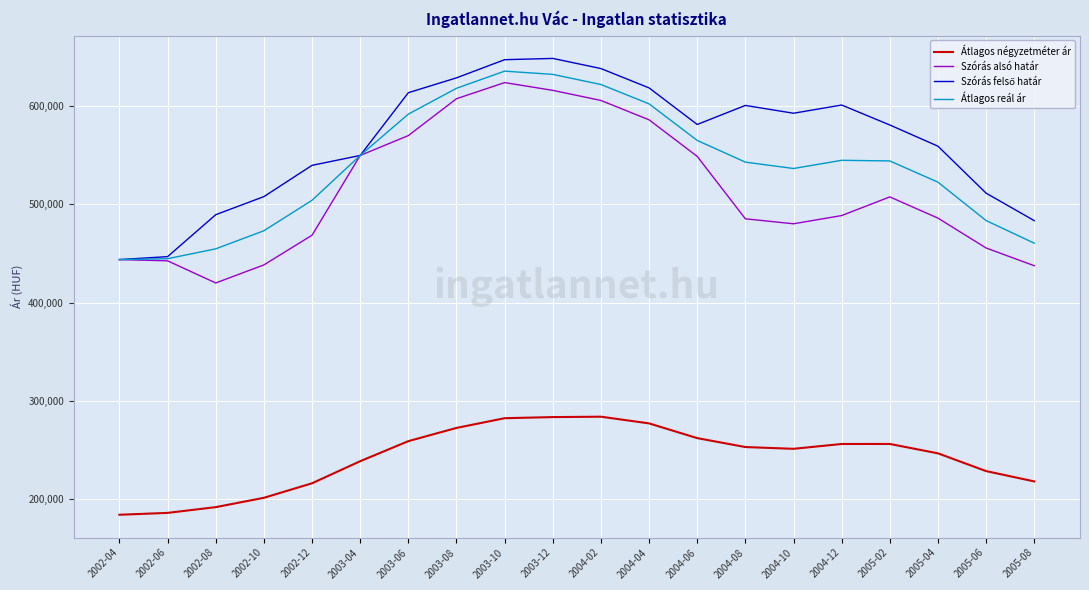

True or false: Átlagos négyzetméter ár and Átlagos reál ár intersect in this chart.

False